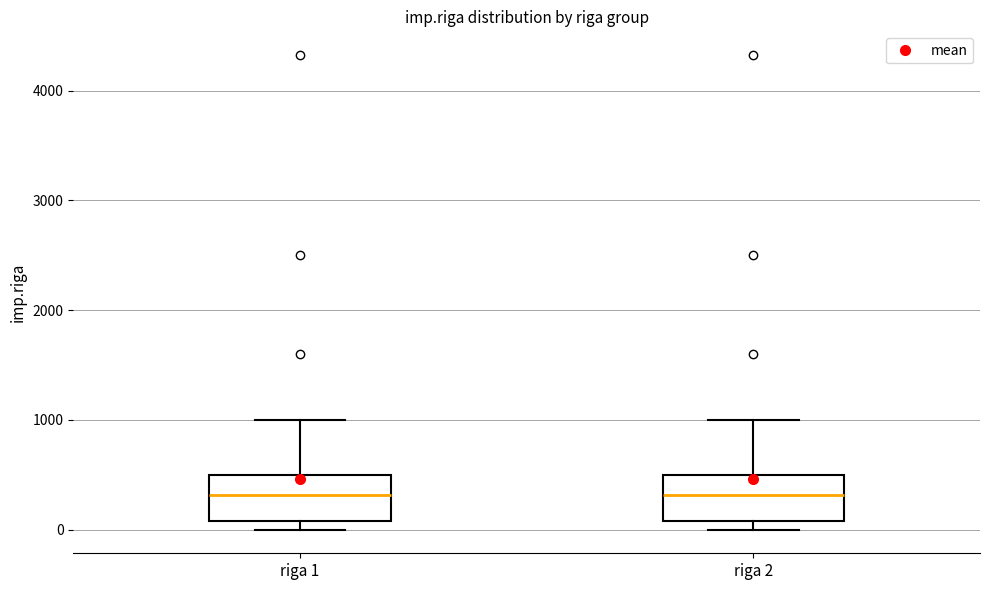

Where is the upper edge of the box for riga 2 on the y-axis? The values are not printed on the chart, so give them approximately, as read against the axis.

500